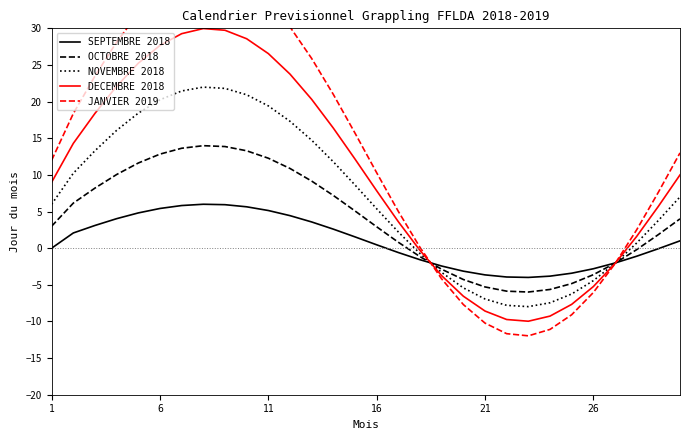

What is the difference between the highest and lowest values at 18?

1.8